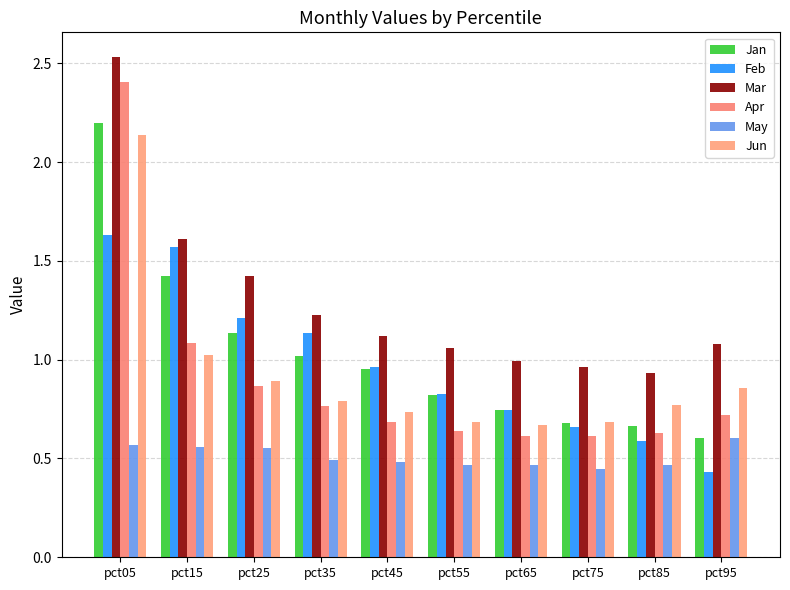

What is the difference between the second highest and minimum values in the Mar series?

0.7